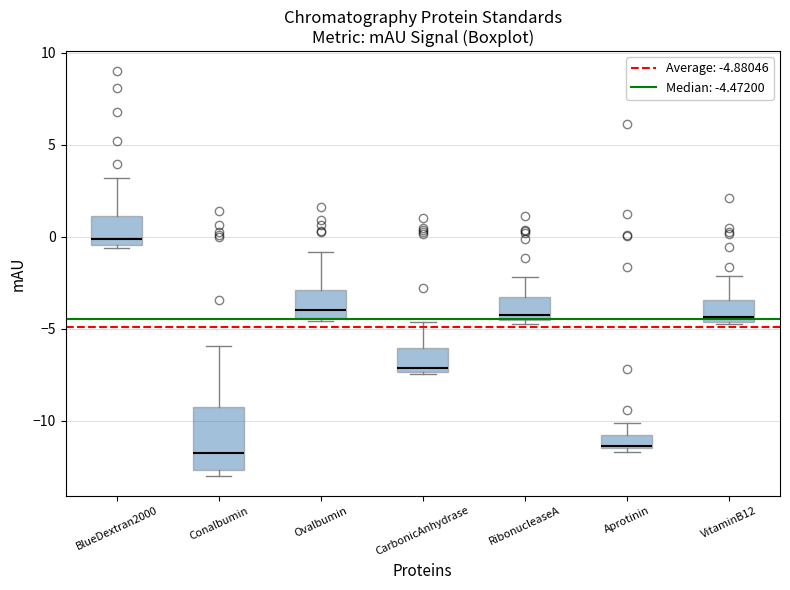

Which box is the tallest, from its lower edge to its upper edge?

Conalbumin